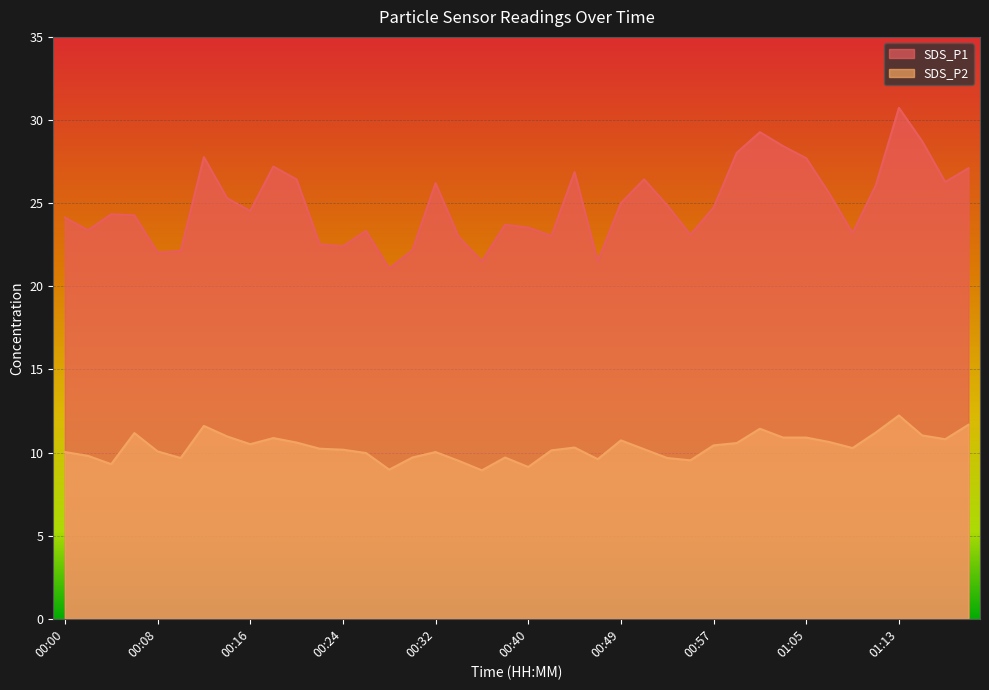

At 00:51, list the series in order from largest to smallest.

SDS_P1, SDS_P2